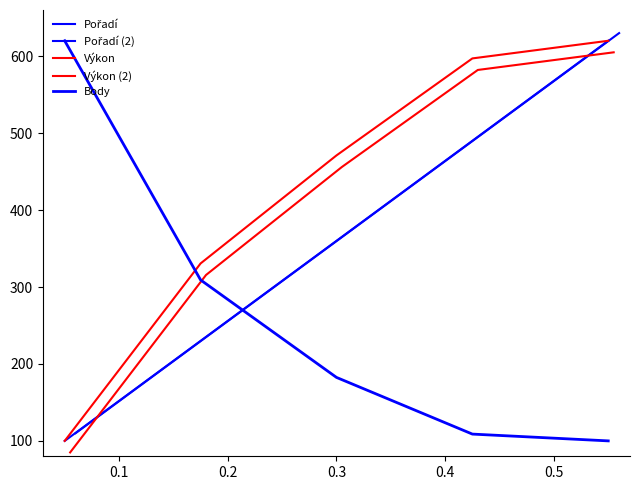

What is the difference between the Výkon (2) values at 0.3 and 0.1?

266.4